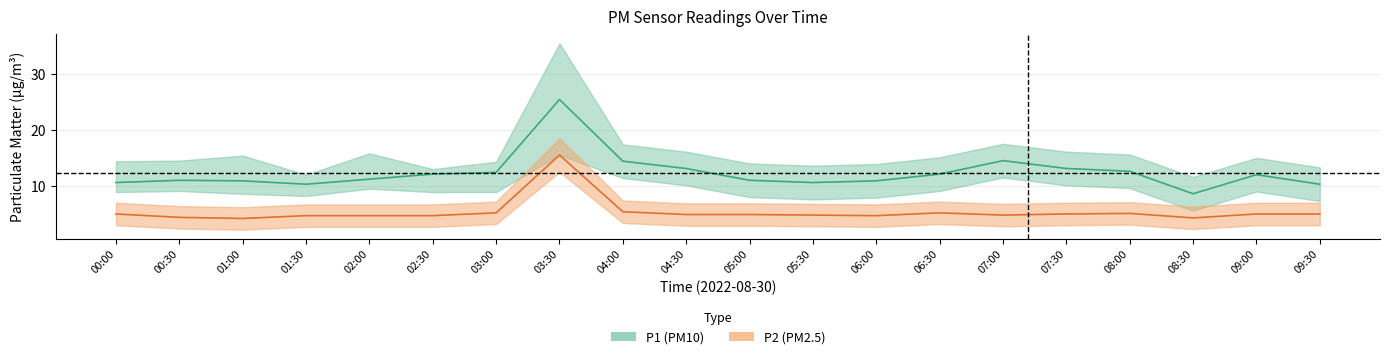

What position from the left is 02:00?

5